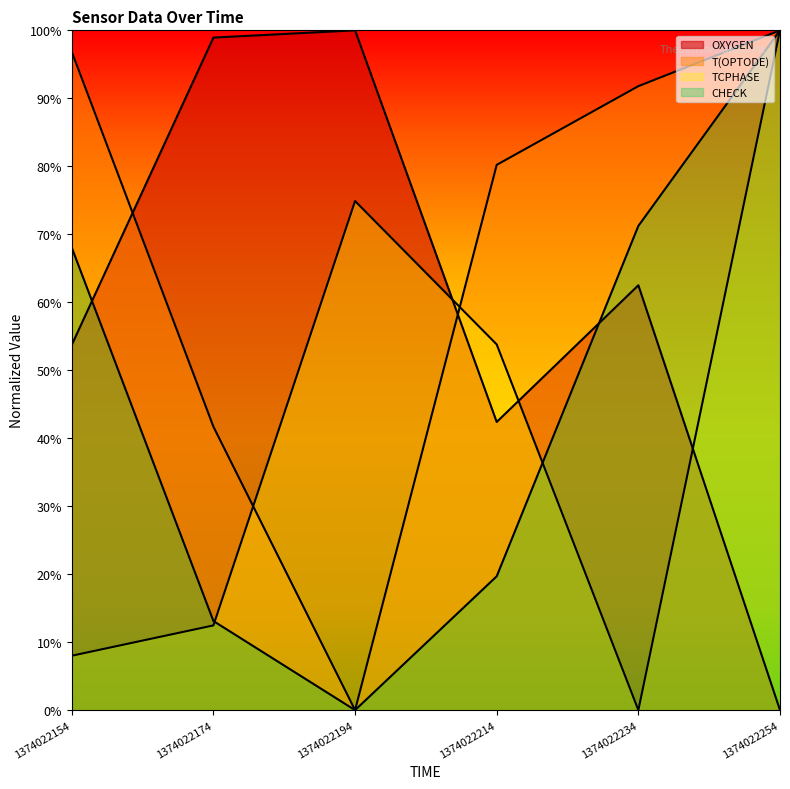

Which category has the lowest value across all series?

1374022254